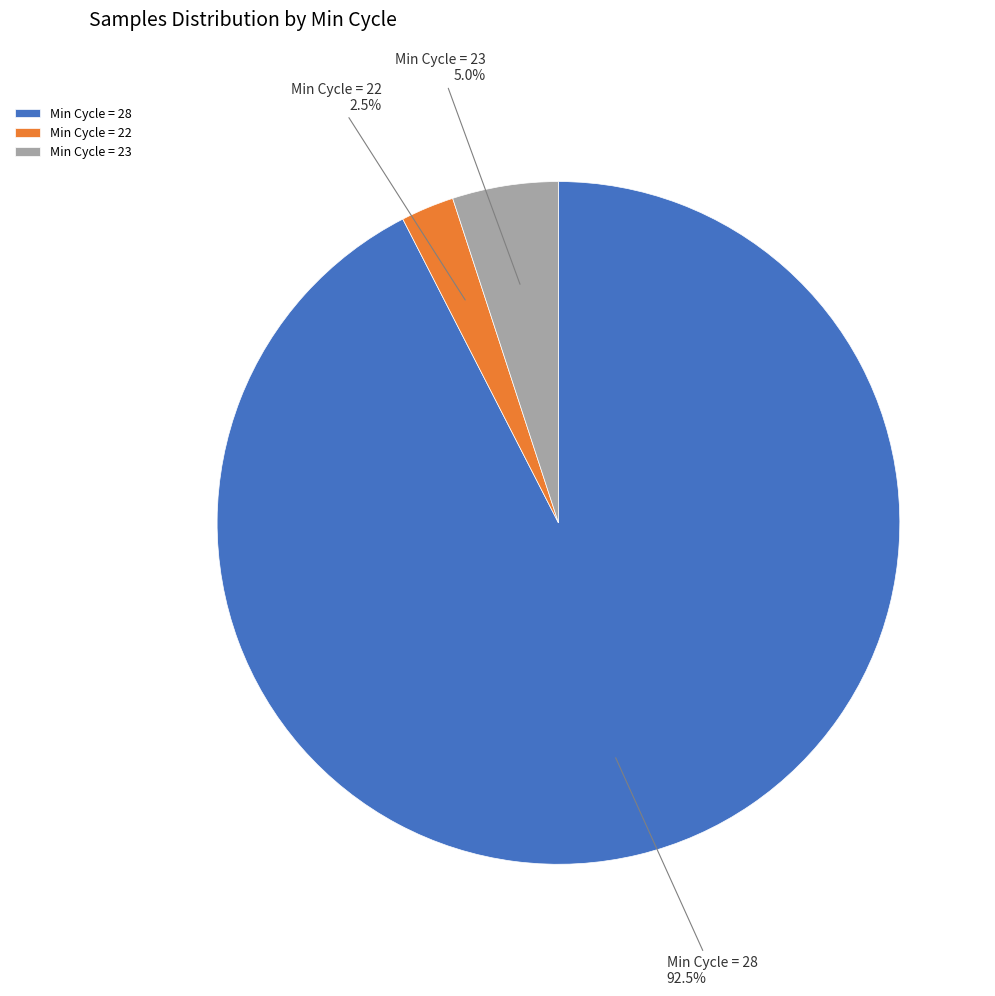

Which has a higher value, Min Cycle = 23 or Min Cycle = 28?

Min Cycle = 28